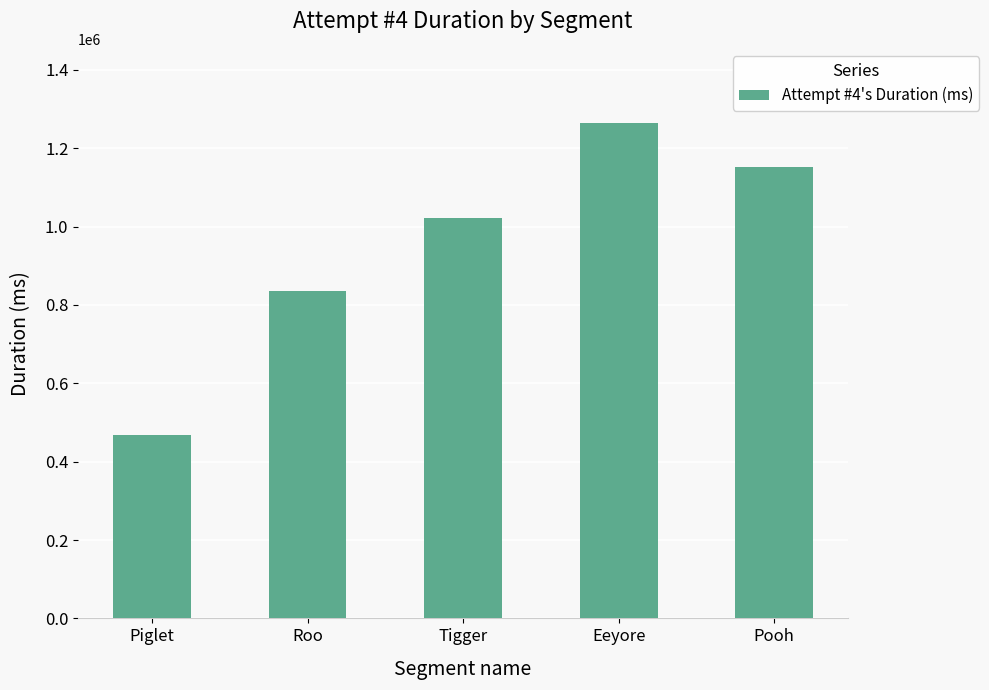

Reading left to right, extract all data points from this chart.

Piglet=467316	Roo=834606	Tigger=1020689	Eeyore=1264085	Pooh=1152172